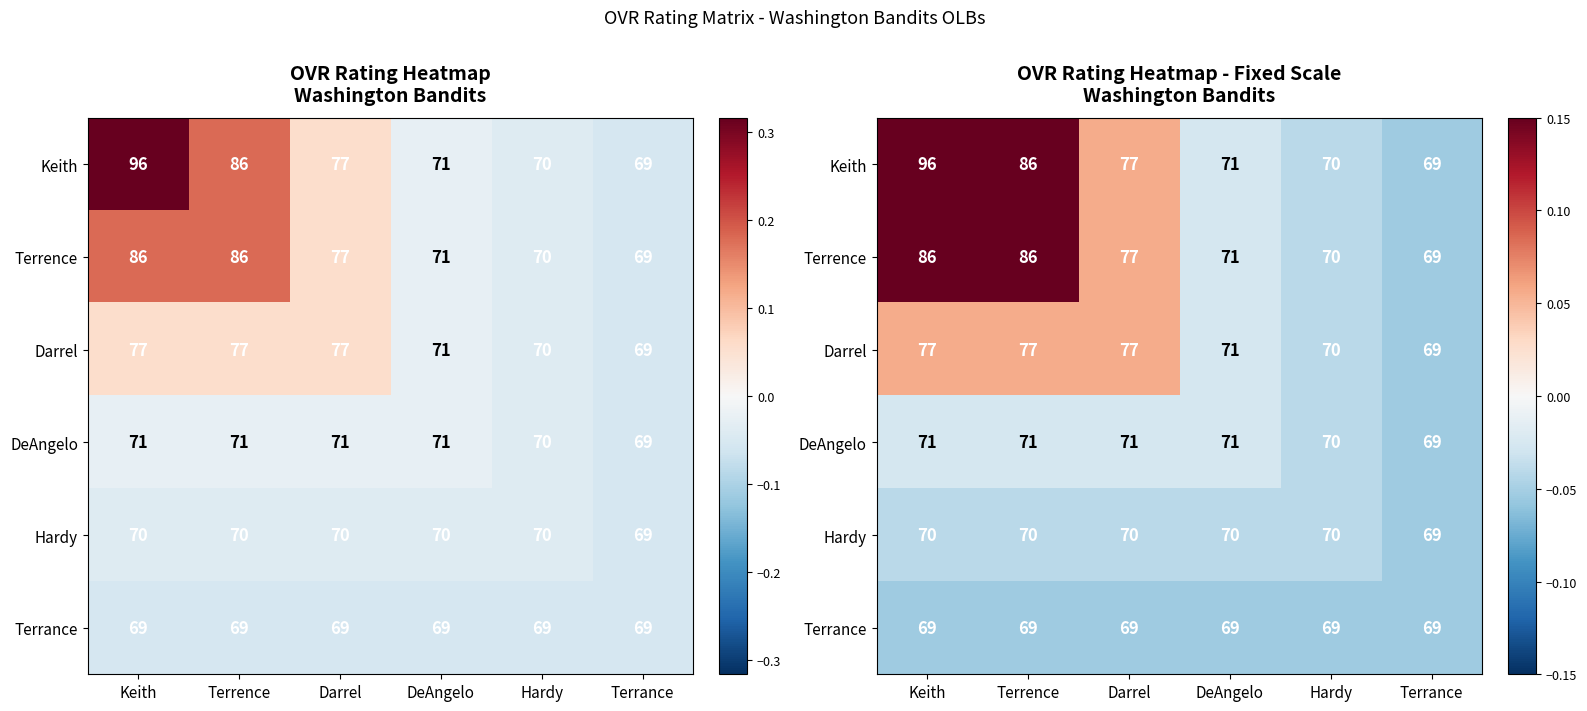

Which series has the largest total across all categories?

Keith